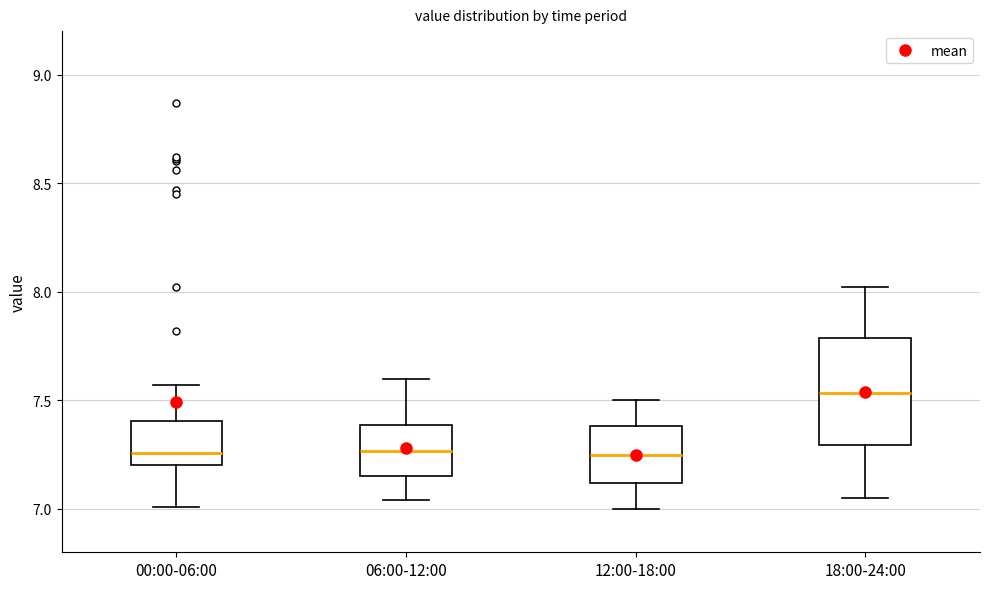

Reading left to right, read every box against the y-axis: the position of its median line, the range the box covers, and the ends of its whiskers. The values are not printed on the chart, so give them approximately, as read against the axis.

00:00-06:00: median 7.25, box 7.20 to 7.40, whiskers 7.00 to 7.55
06:00-12:00: median 7.25, box 7.15 to 7.40, whiskers 7.05 to 7.60
12:00-18:00: median 7.25, box 7.10 to 7.40, whiskers 7.00 to 7.50
18:00-24:00: median 7.55, box 7.30 to 7.80, whiskers 7.05 to 8.00